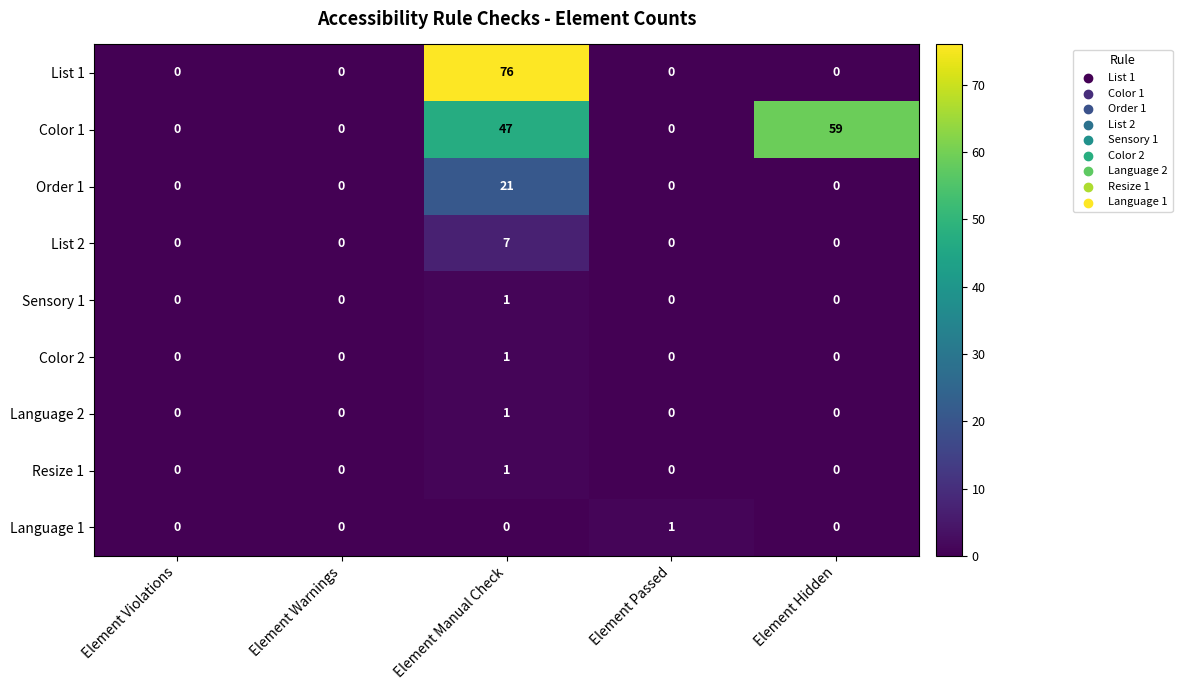

At which label does Color 1 reach its peak?

Element Hidden